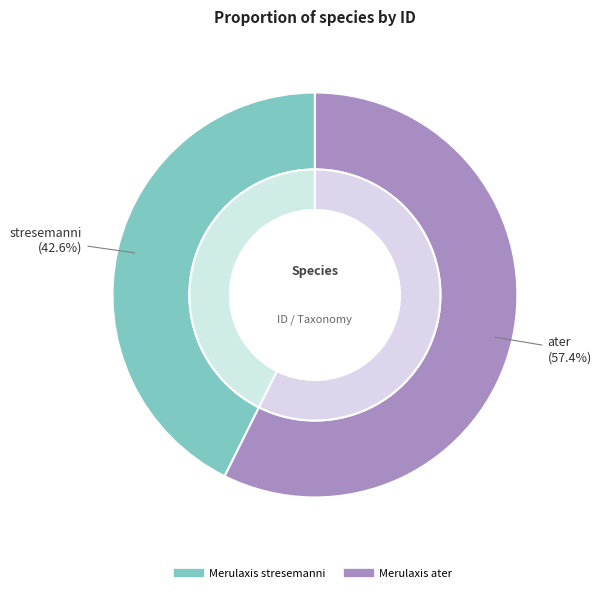

What is the largest slice in the pie chart?

Merulaxis ater